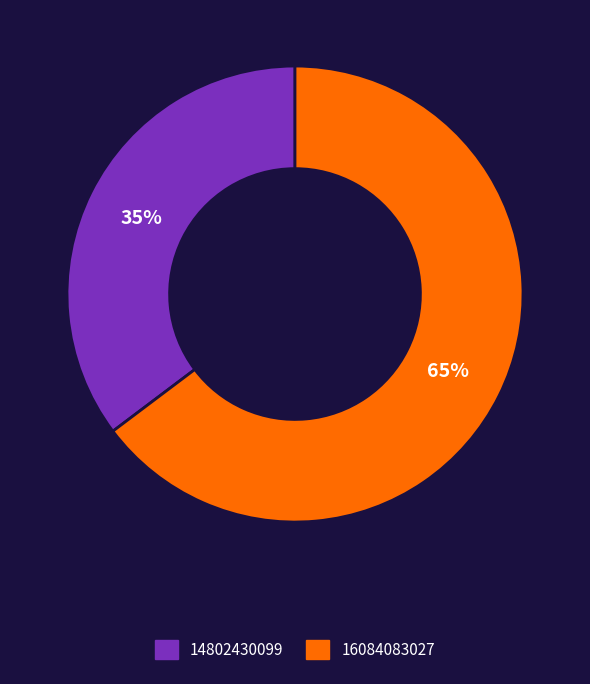

Do 16084083027 and 14802430099 together represent more than half of the pie?

Yes